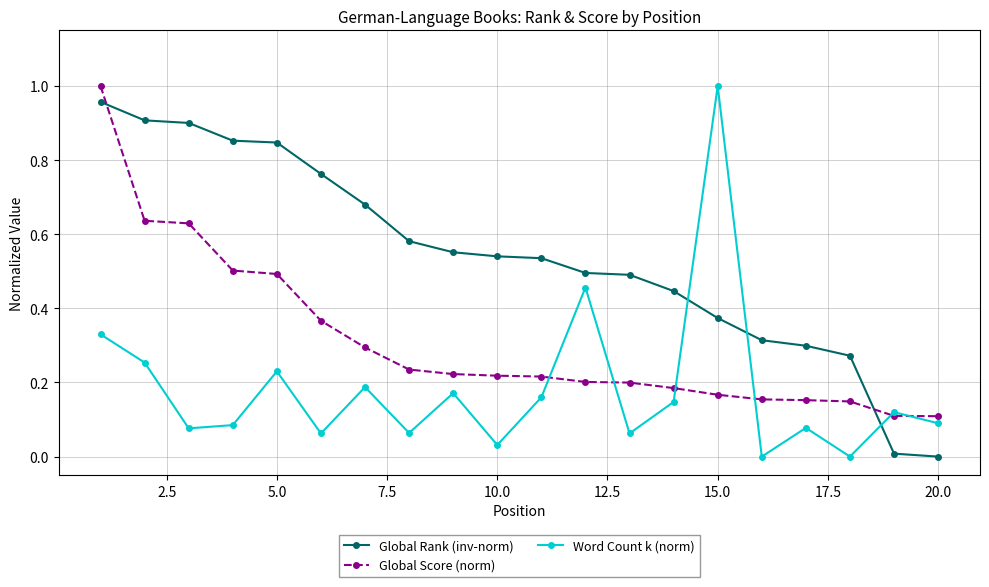

Which series has the largest total across all categories?

Global Rank (inv-norm)